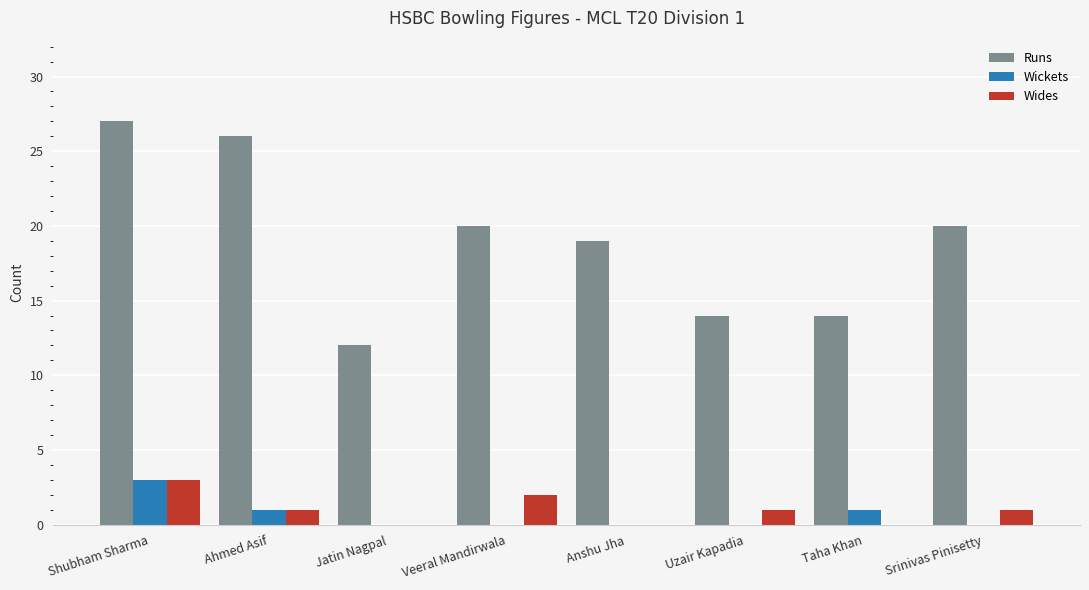

Count the number of categories in the chart.

8